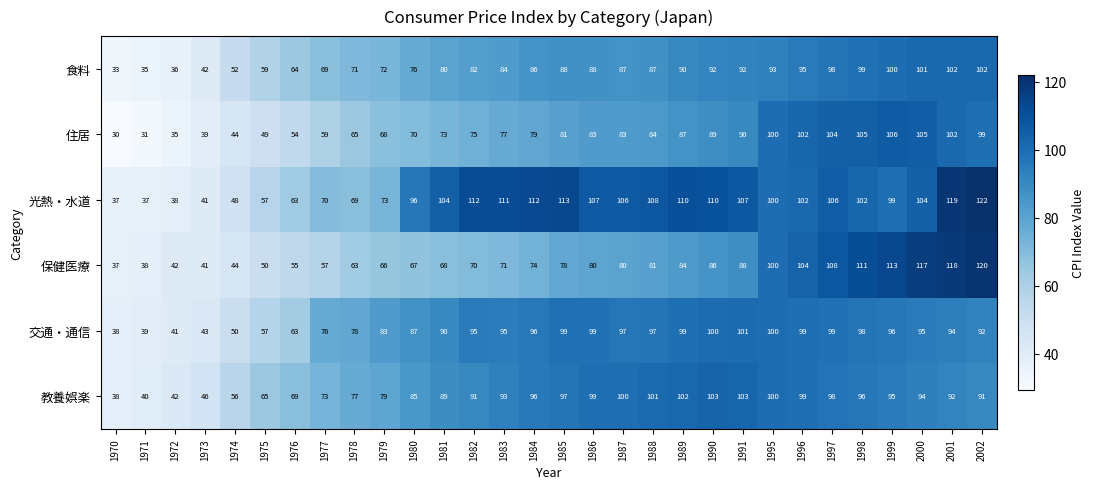

Rank the series by their maximum value, from highest to lowest.

光熱・水道, 保健医療, 住居, 教養娯楽, 食料, 交通・通信